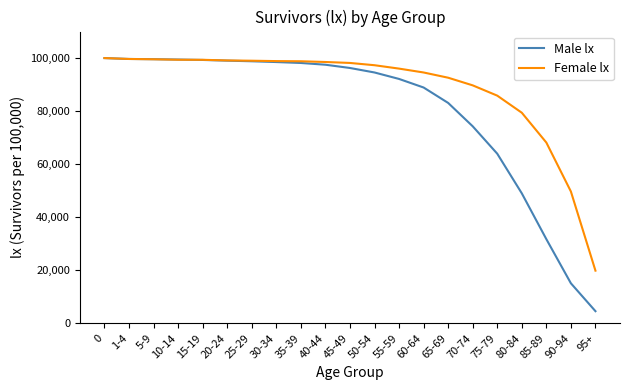

What is the minimum value for Female lx?

19855